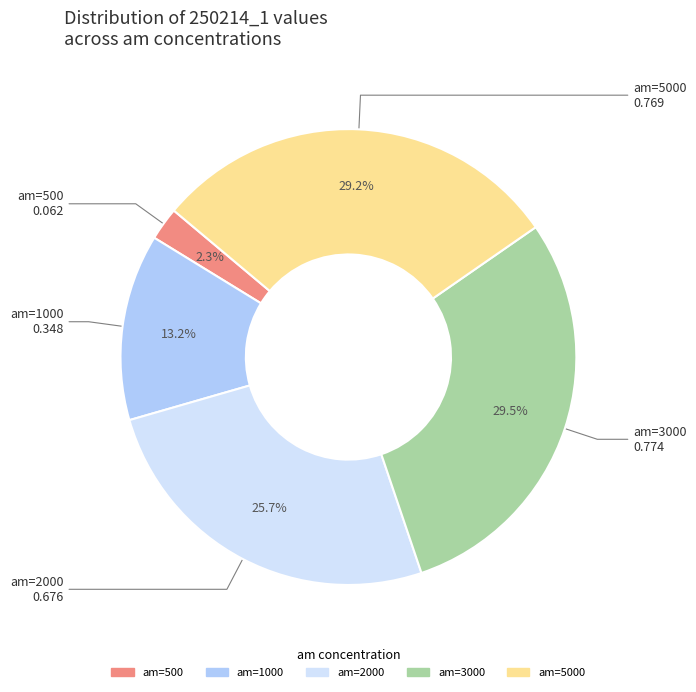

How many segments does this pie chart have?

5